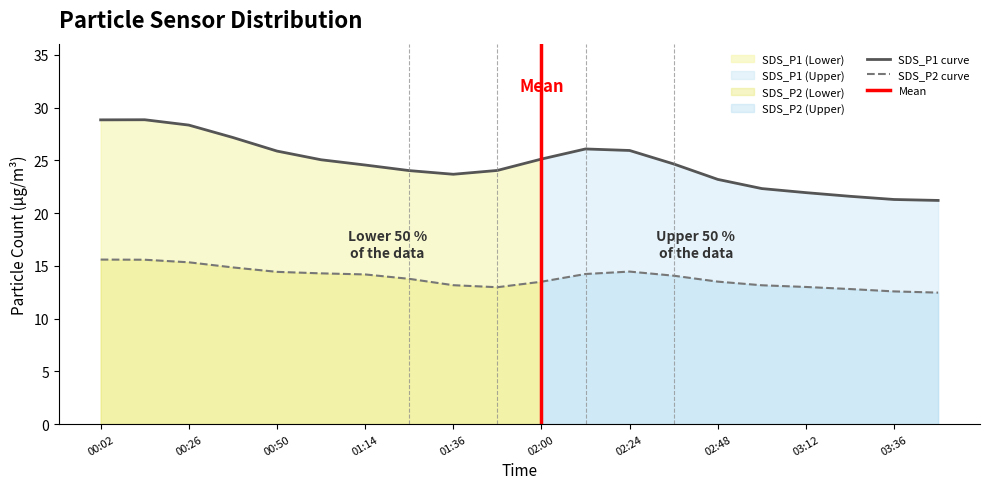

What is the lowest value of the SDS_P2 curve series?

12.5